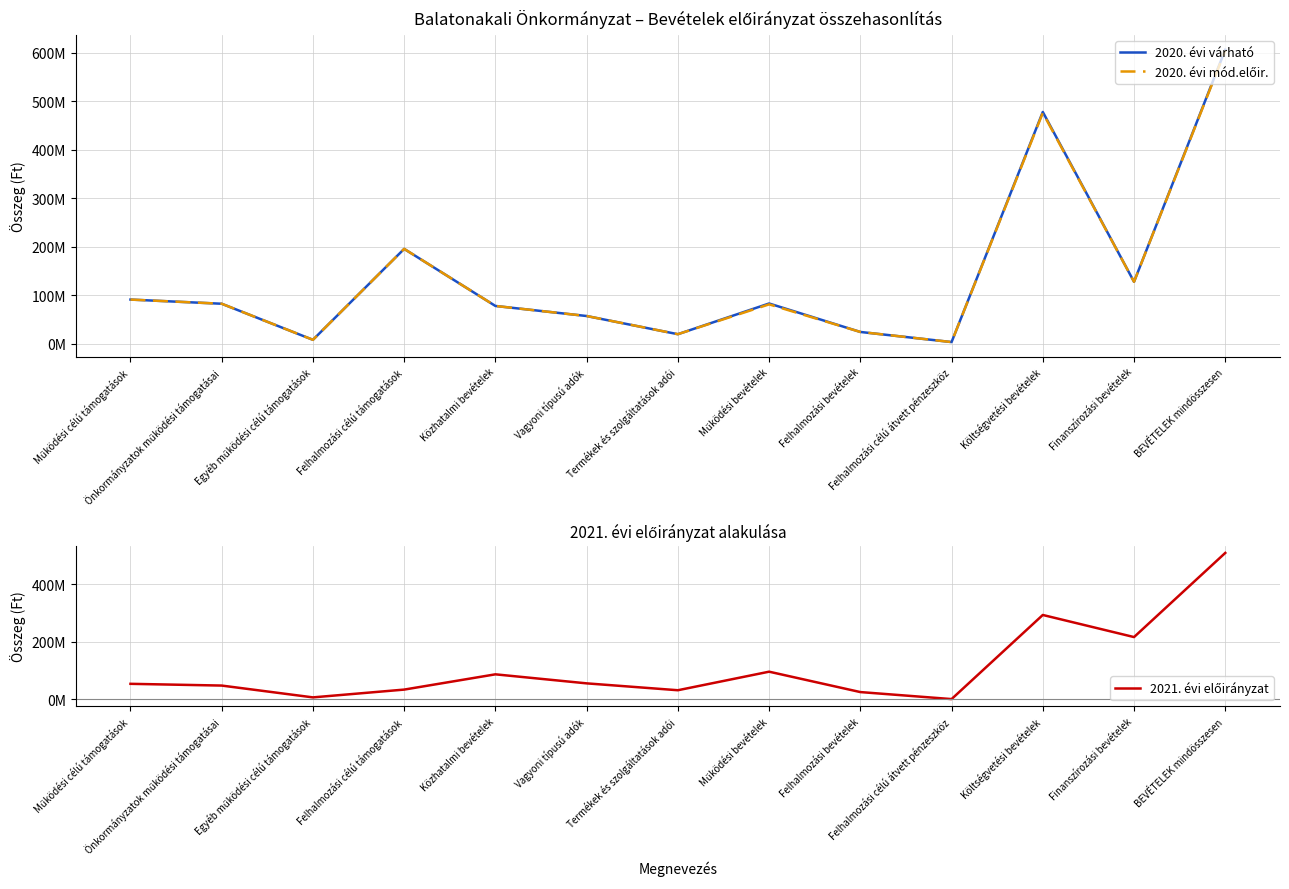

The value of 2020. évi mód.előir. at Termékek és szolgáltatások adói is 20174312. True or false?

True